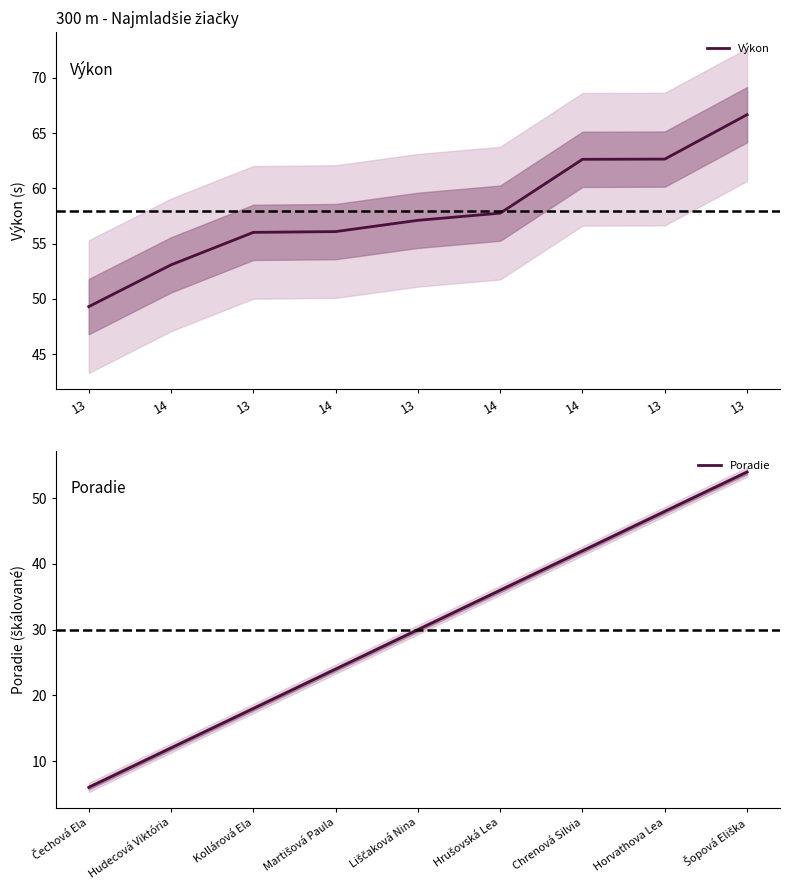

The value of Poradie at Horvathova Lea is 12. True or false?

False